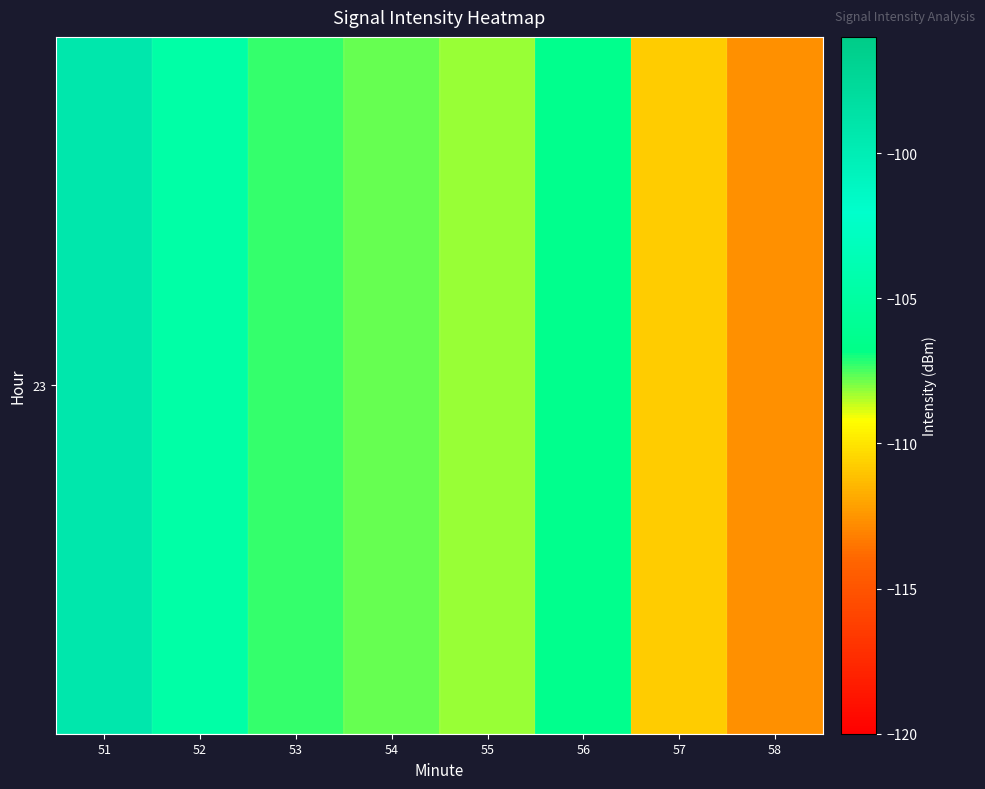

Reading left to right, transcribe all the data shown in this chart.

-99.2	-104.7	-107.3	-107.7	-108.2	-106.5	-110.8	-112.7